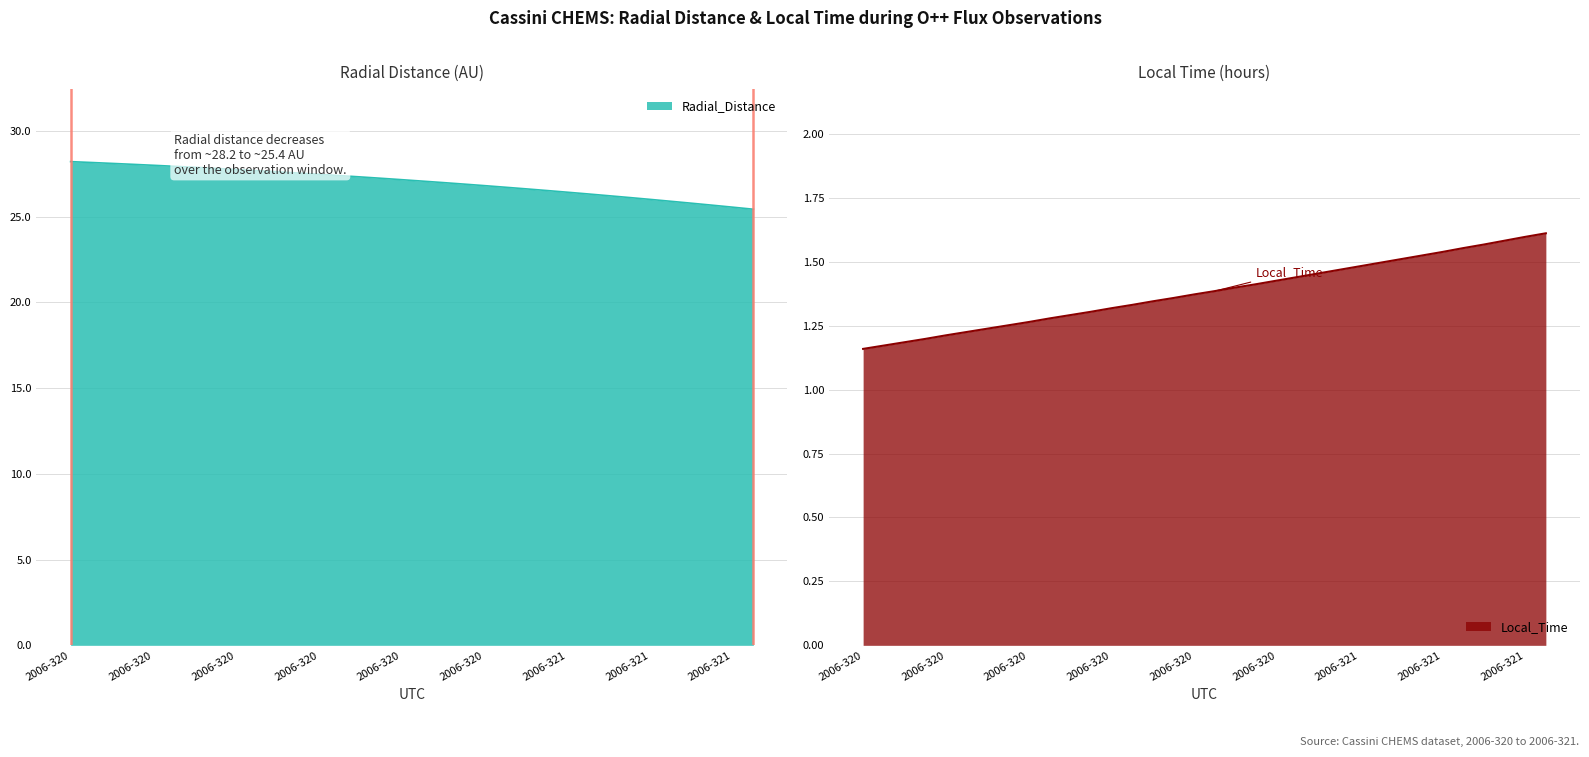

What is the spread (max minus min) of values at 2006-320?

27.0